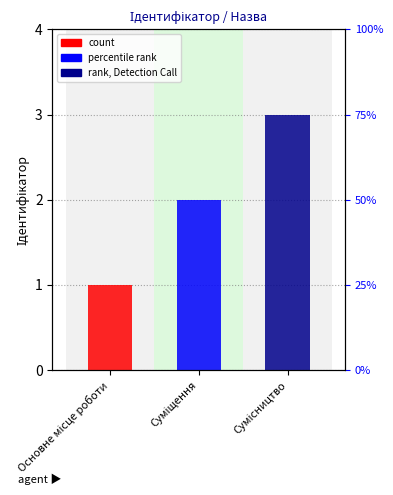

What is the sum of the values at Основне місце роботи and Суміщення?

3